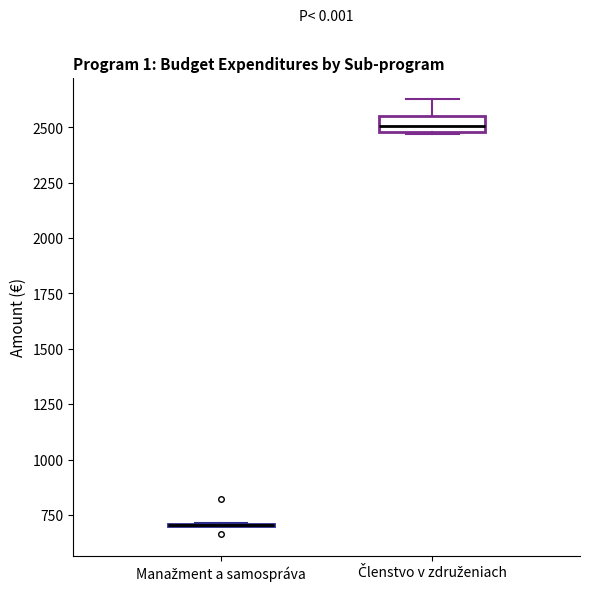

Which box is the tallest, from its lower edge to its upper edge?

Členstvo v združeniach